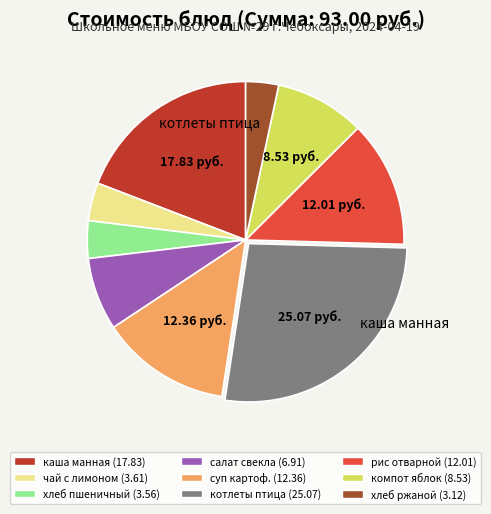

What is the ratio of the value at хлеб пшеничный (3.56) to the value at компот яблок (8.53)?

0.4